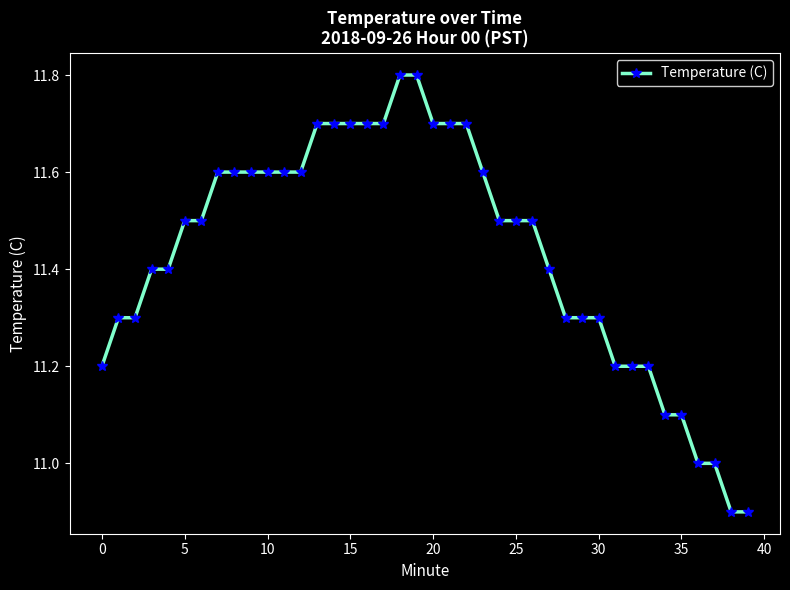

What is the greatest value displayed?

11.8